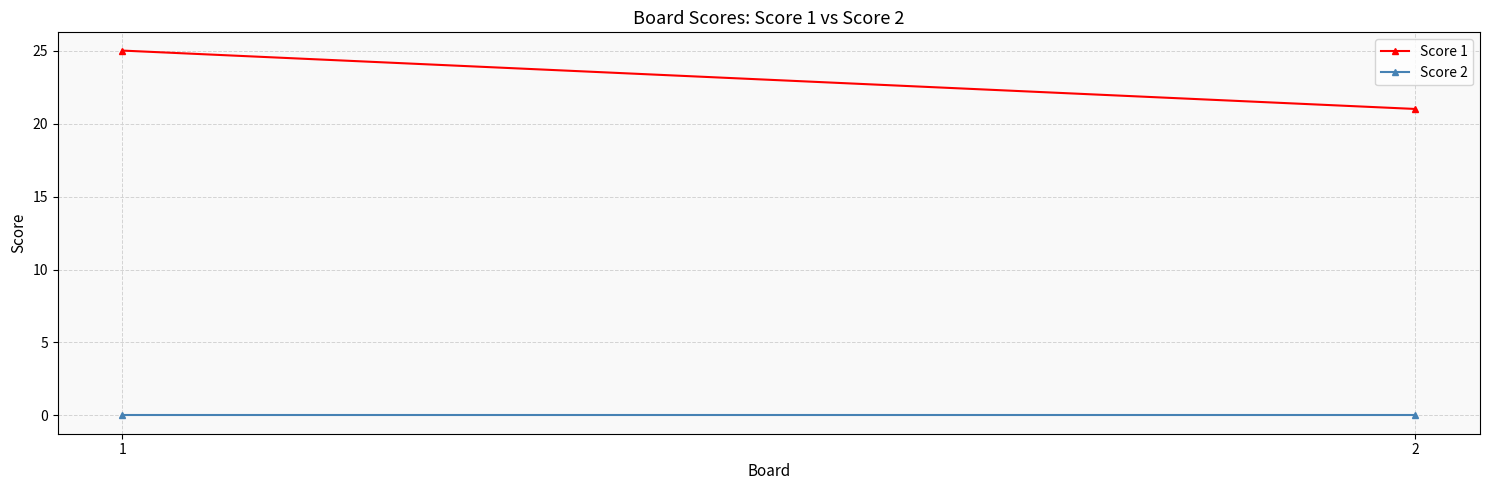

Which series has the largest range (max minus min)?

Score 1